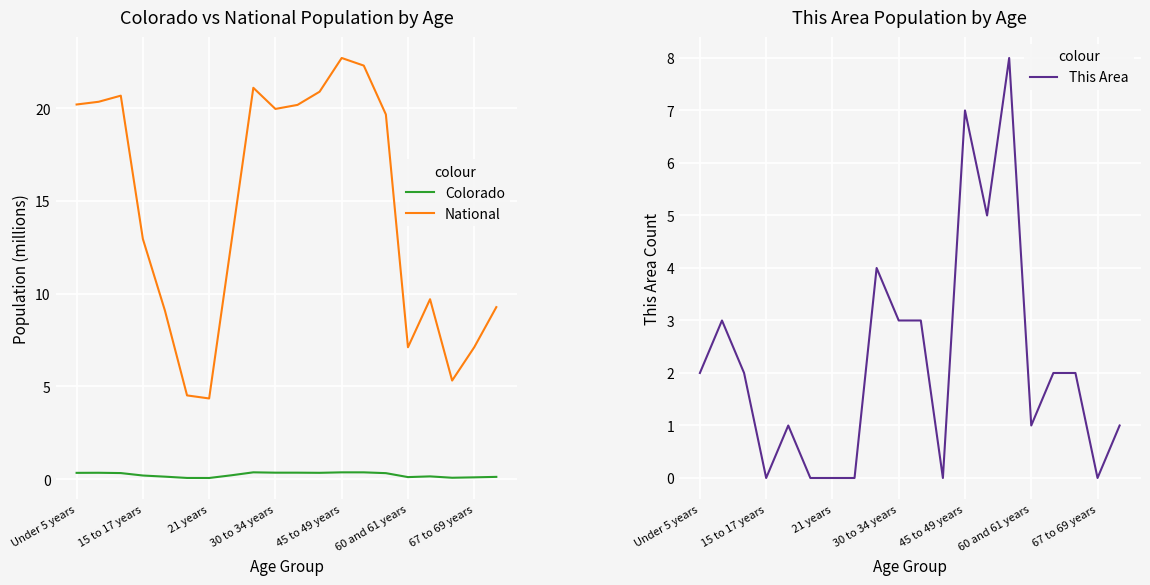

Reading left to right, list all the values displayed in this chart.

Colorado: 0.3	0.3	0.3	0.2	0.1	0.1	0.1	0.2	0.4	0.4	0.4	0.3	0.4	0.4	0.3	0.1	0.2	0.1	0.1	0.1
National: 20.2	20.3	20.7	13.0	9.1	4.5	4.4	12.7	21.1	20.0	20.2	20.9	22.7	22.3	19.7	7.1	9.7	5.3	7.1	9.3
This Area: 2.0	3.0	2.0	0.0	1.0	0.0	0.0	0.0	4.0	3.0	3.0	0.0	7.0	5.0	8.0	1.0	2.0	2.0	0.0	1.0